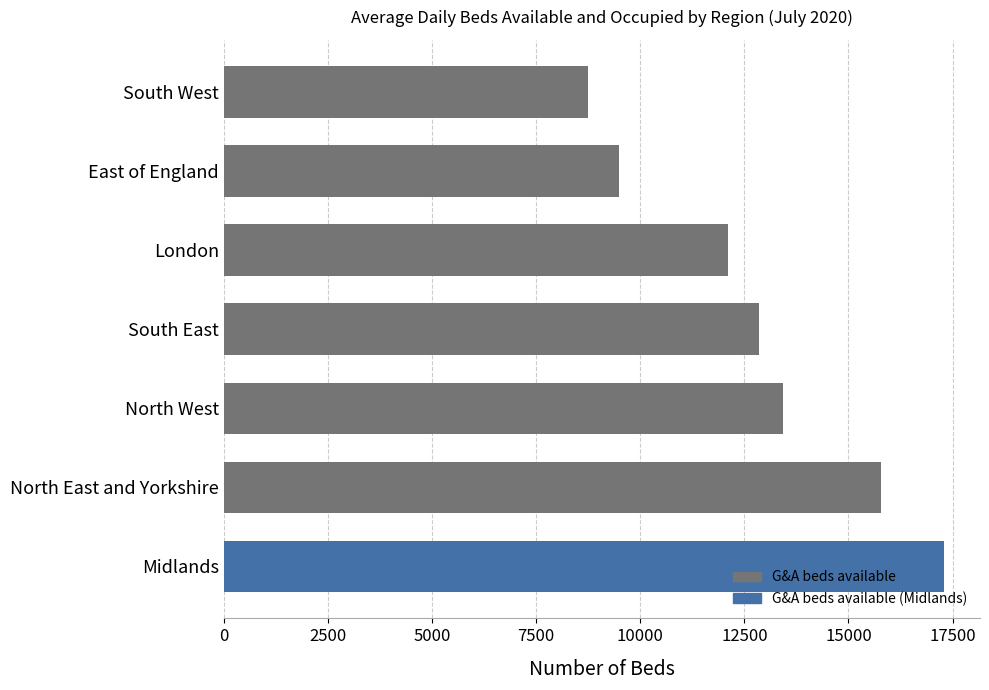

Rank the categories by value from lowest to highest.

South West, East of England, London, South East, North West, North East and Yorkshire, Midlands